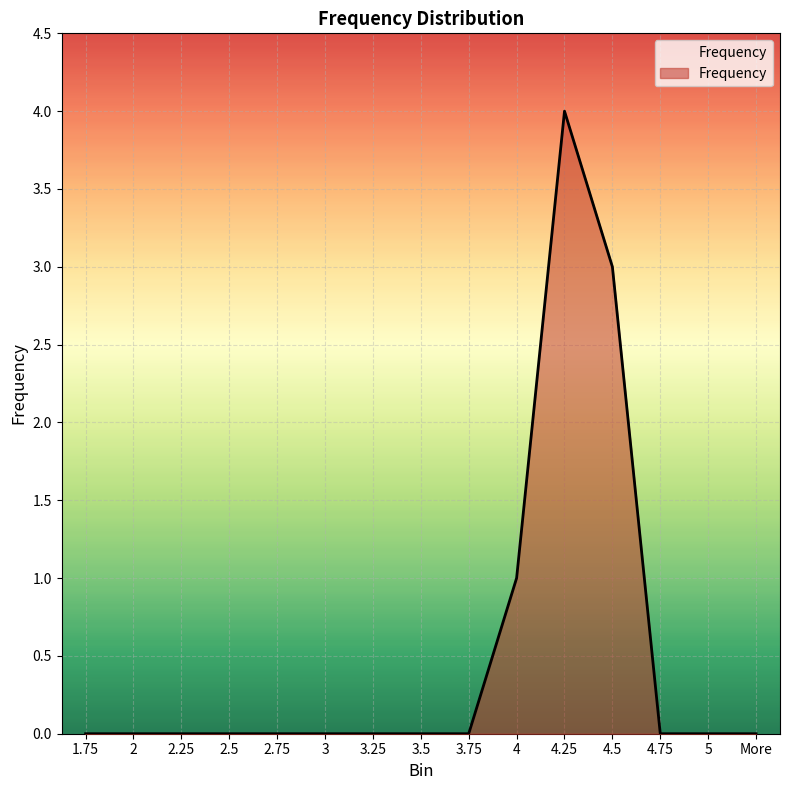

Reading left to right, transcribe all the data shown in this chart.

1.75=0	2=0	2.25=0	2.5=0	2.75=0	3=0	3.25=0	3.5=0	3.75=0	4=1	4.25=4	4.5=3	4.75=0	5=0	More=0